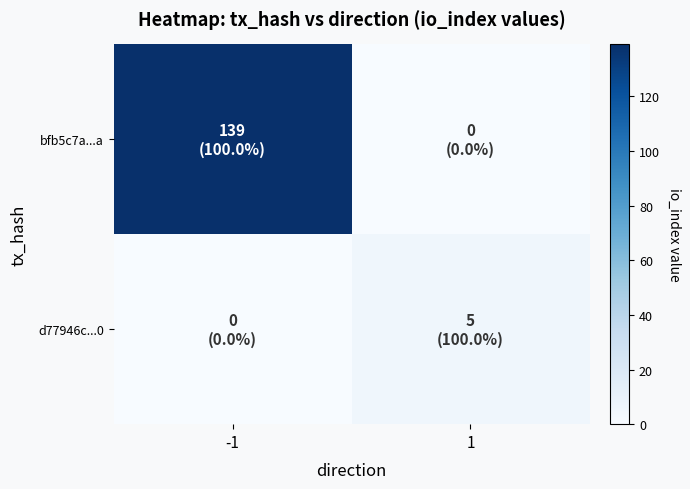

Between -1 and 1, which series saw the biggest shift?

bfb5c7a...a